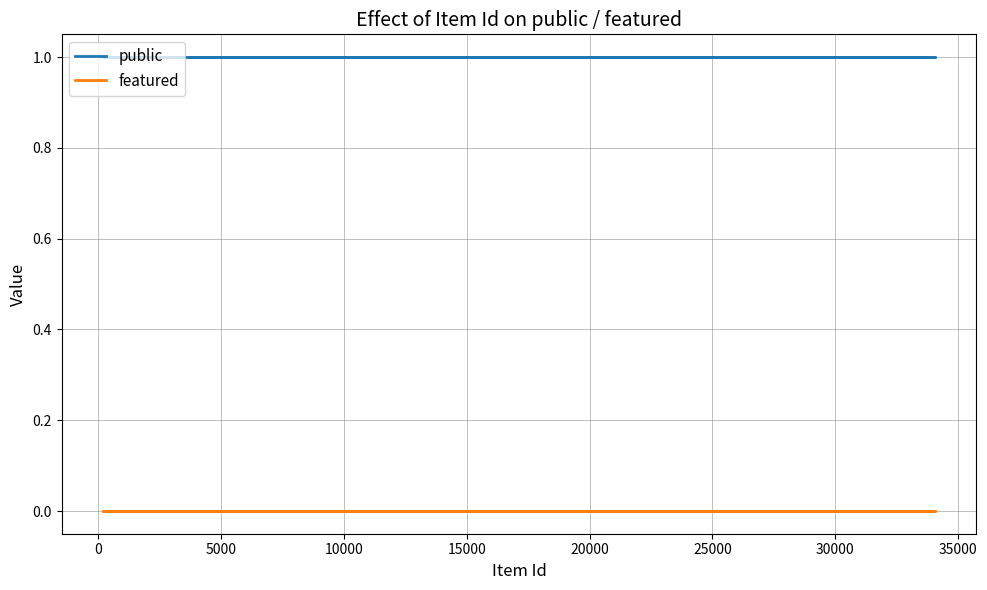

Is this an area chart (filled region under the line)?

No